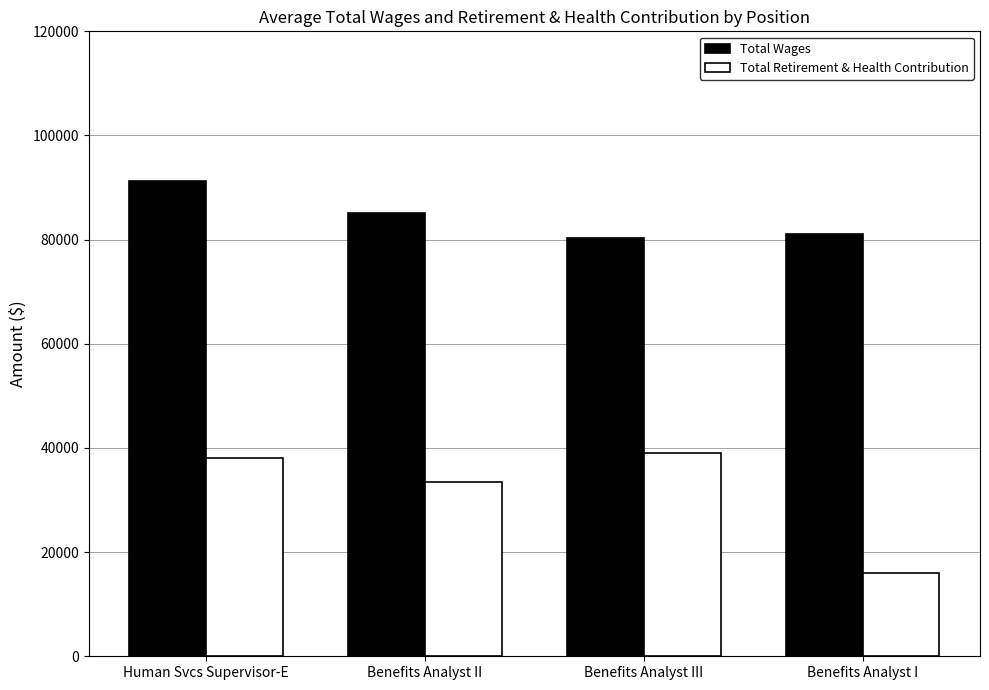

What position from the right is Benefits Analyst II?

3